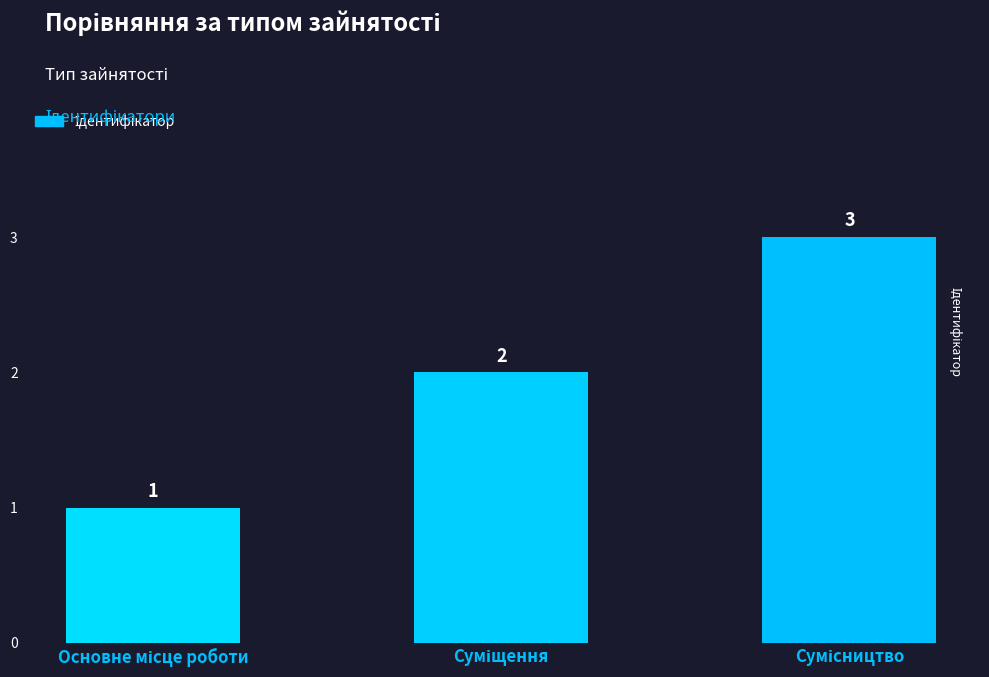

How many values are between 1 and 3?

3